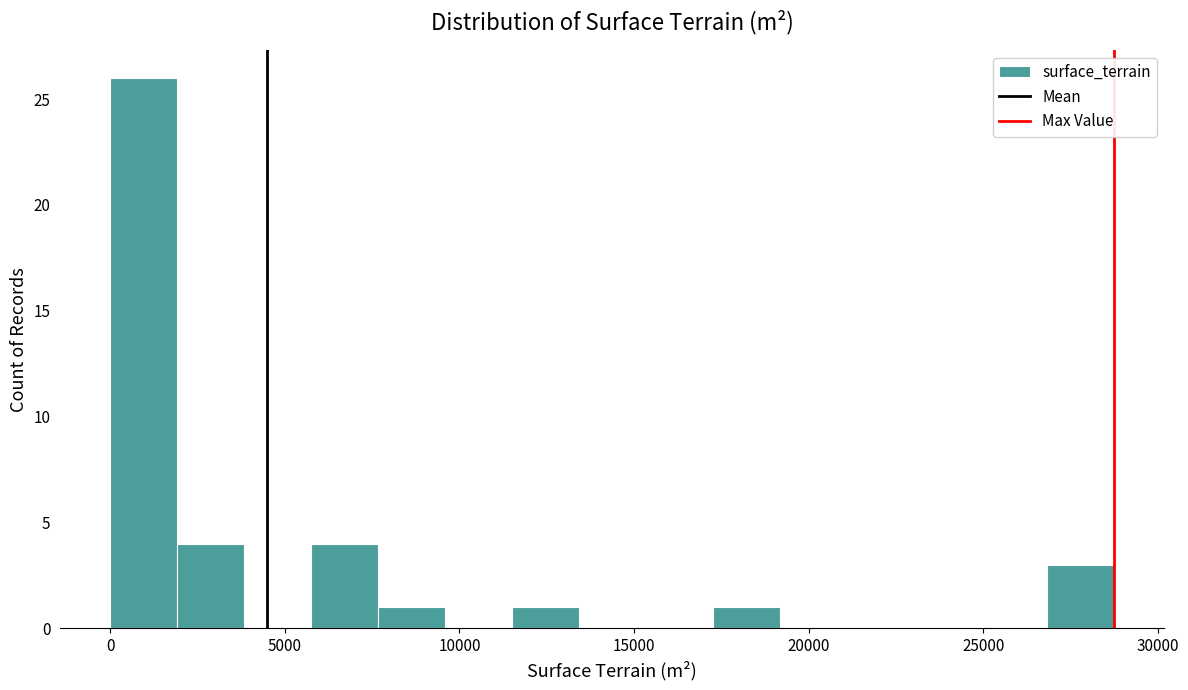

Read against the x-axis, roughly where is the centre of the tallest bar?

1000